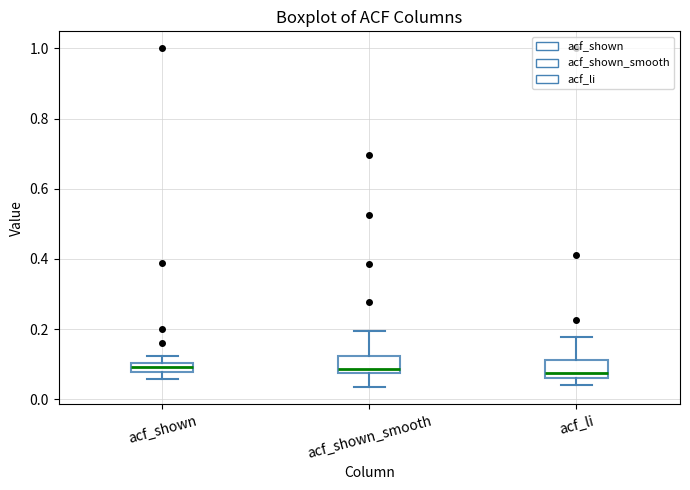

Where does the upper whisker of the box for acf_shown_smooth end on the y-axis? The values are not printed on the chart, so give them approximately, as read against the axis.

0.20